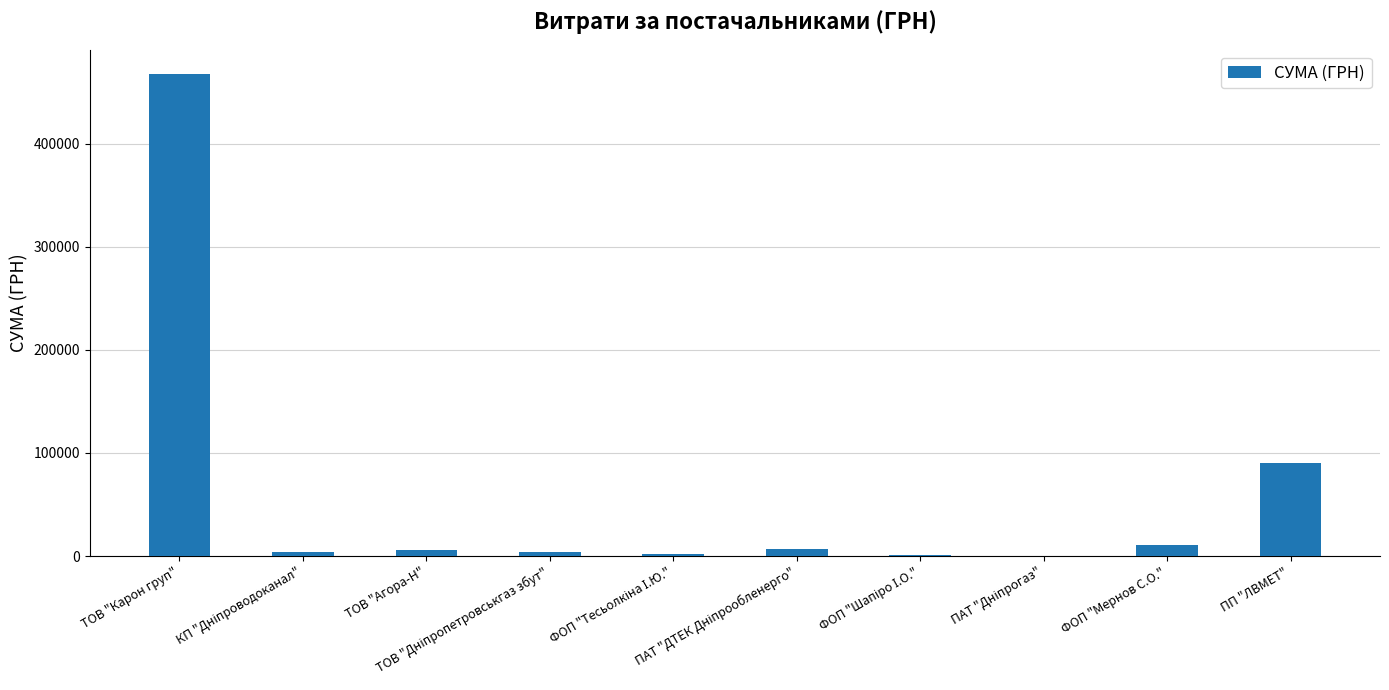

What is the sum of all values?

592980.0